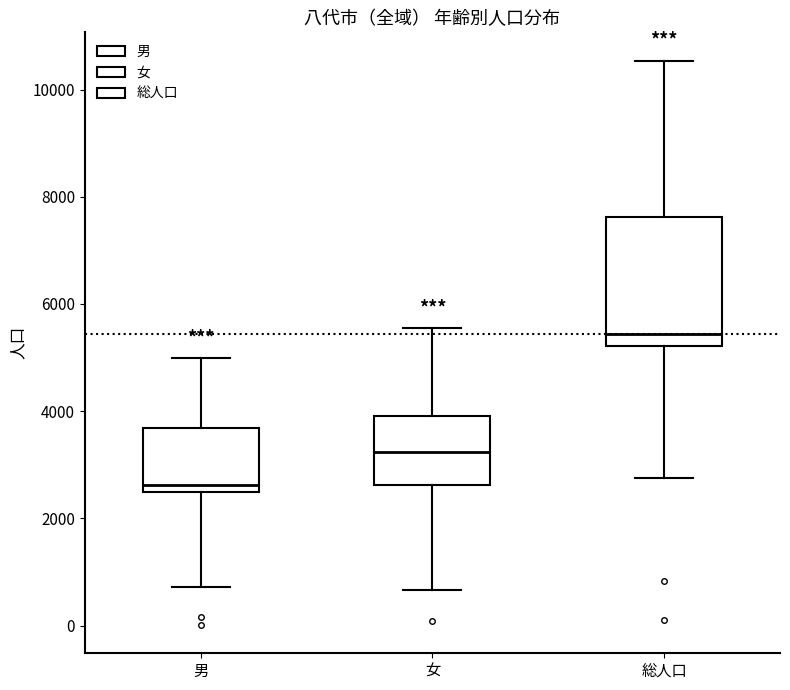

Comparing the boxes themselves (not the whiskers), which one is the tallest?

総人口